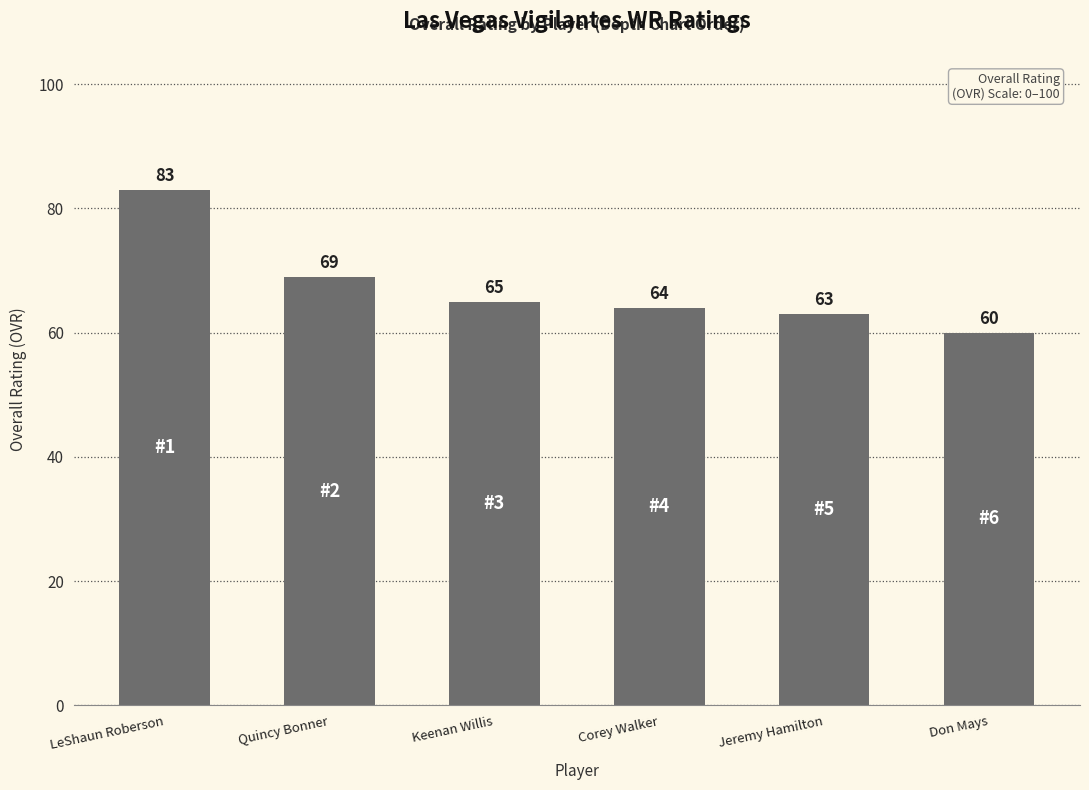

What is the change in value from Quincy Bonner to Jeremy Hamilton?

-6